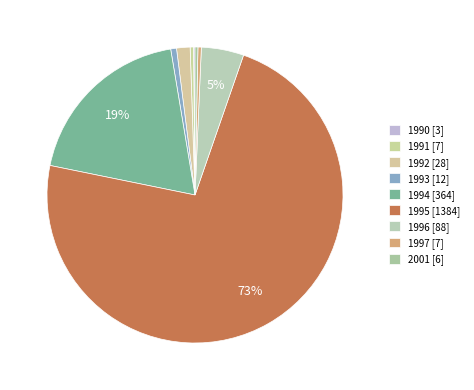

How much of the chart is everything except 1995?

27.1%